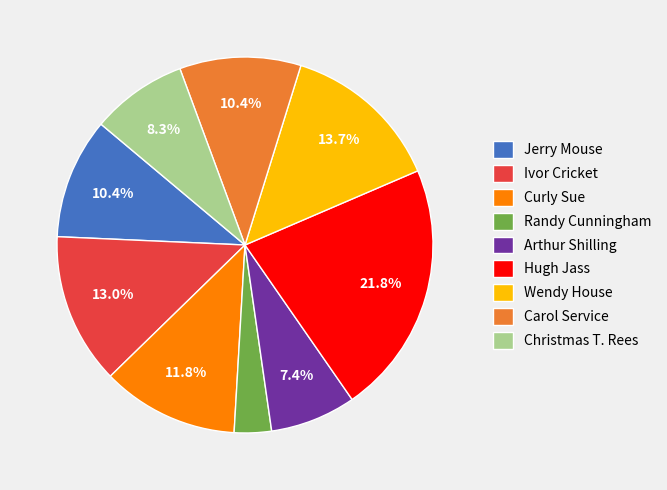

To the nearest percent, what is the difference between the largest and smallest slice percentages?

19%